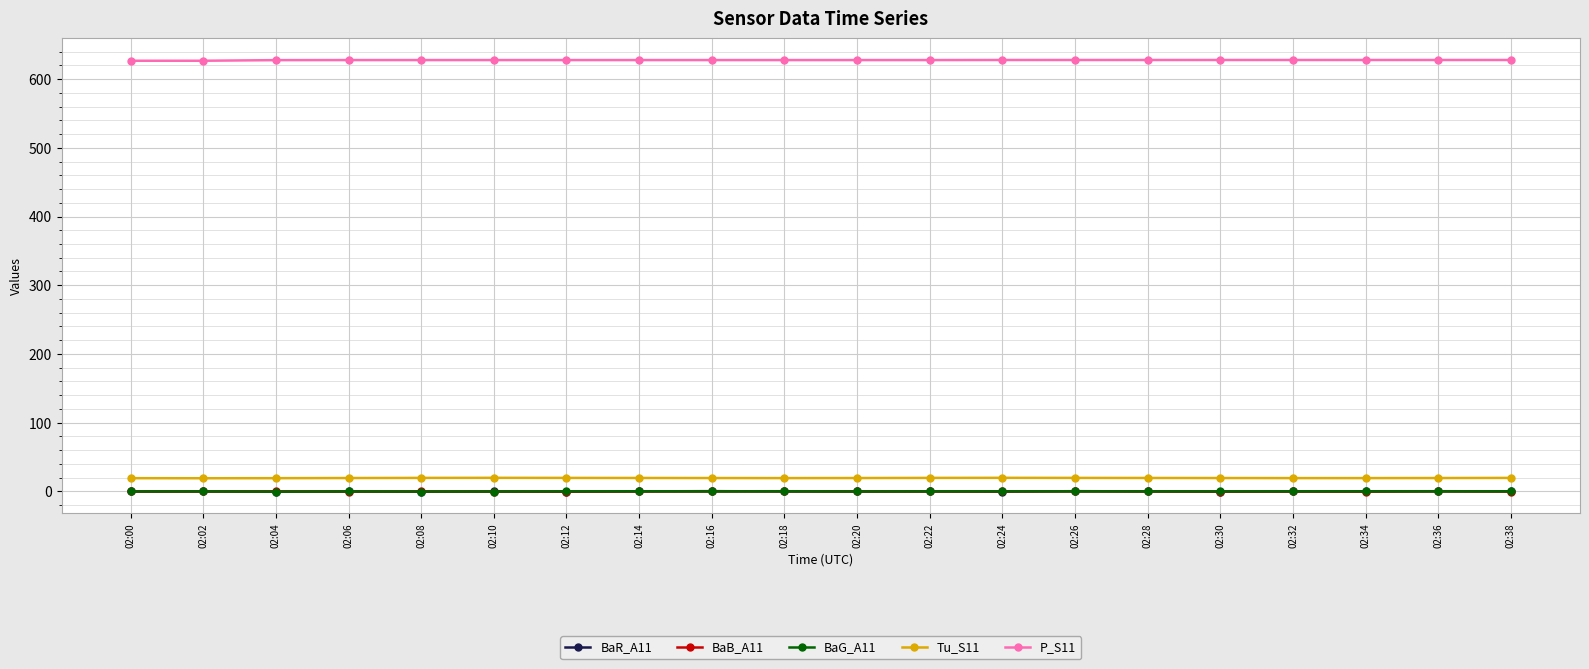

How many data points in BaG_A11 are less than 0?

7